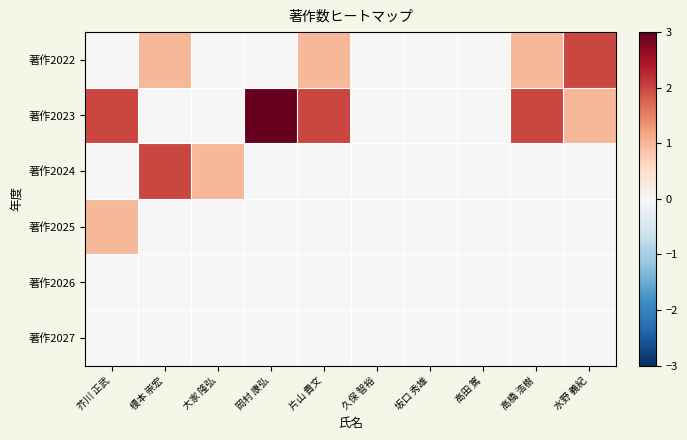

What is the spread (max minus min) of values at 片山 貴文?

2